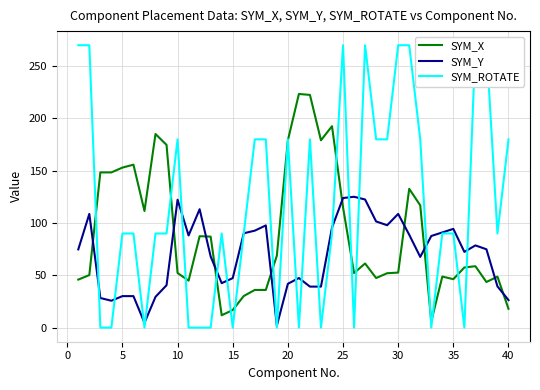

Which series has the largest range (max minus min)?

SYM_ROTATE